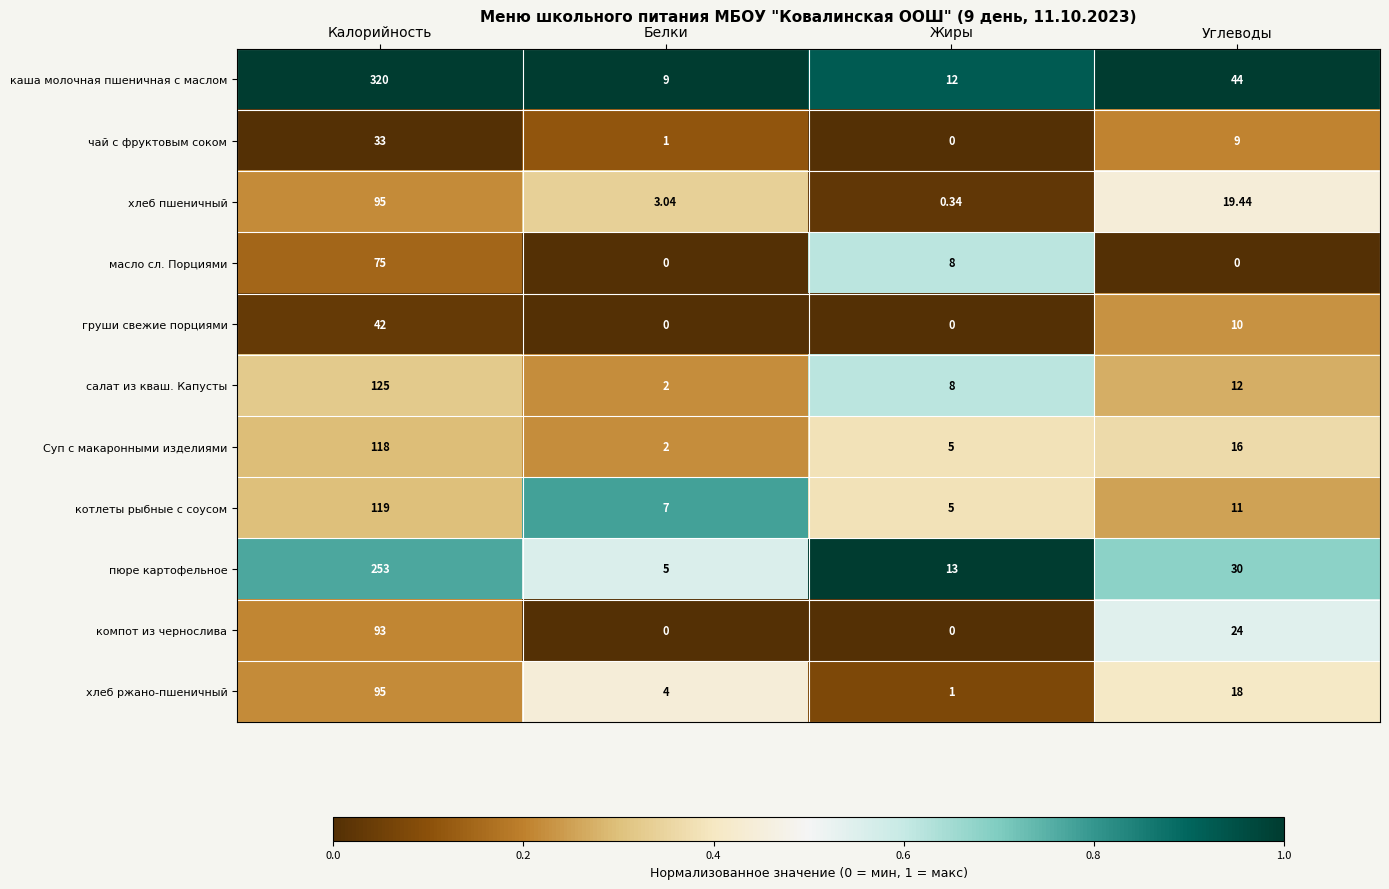

Where does the котлеты рыбные с соусом series first go above 11?

Калорийность